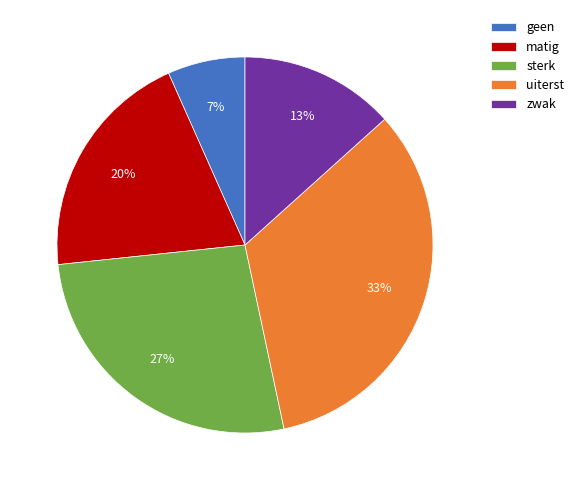

Count the number of slices in the pie.

5